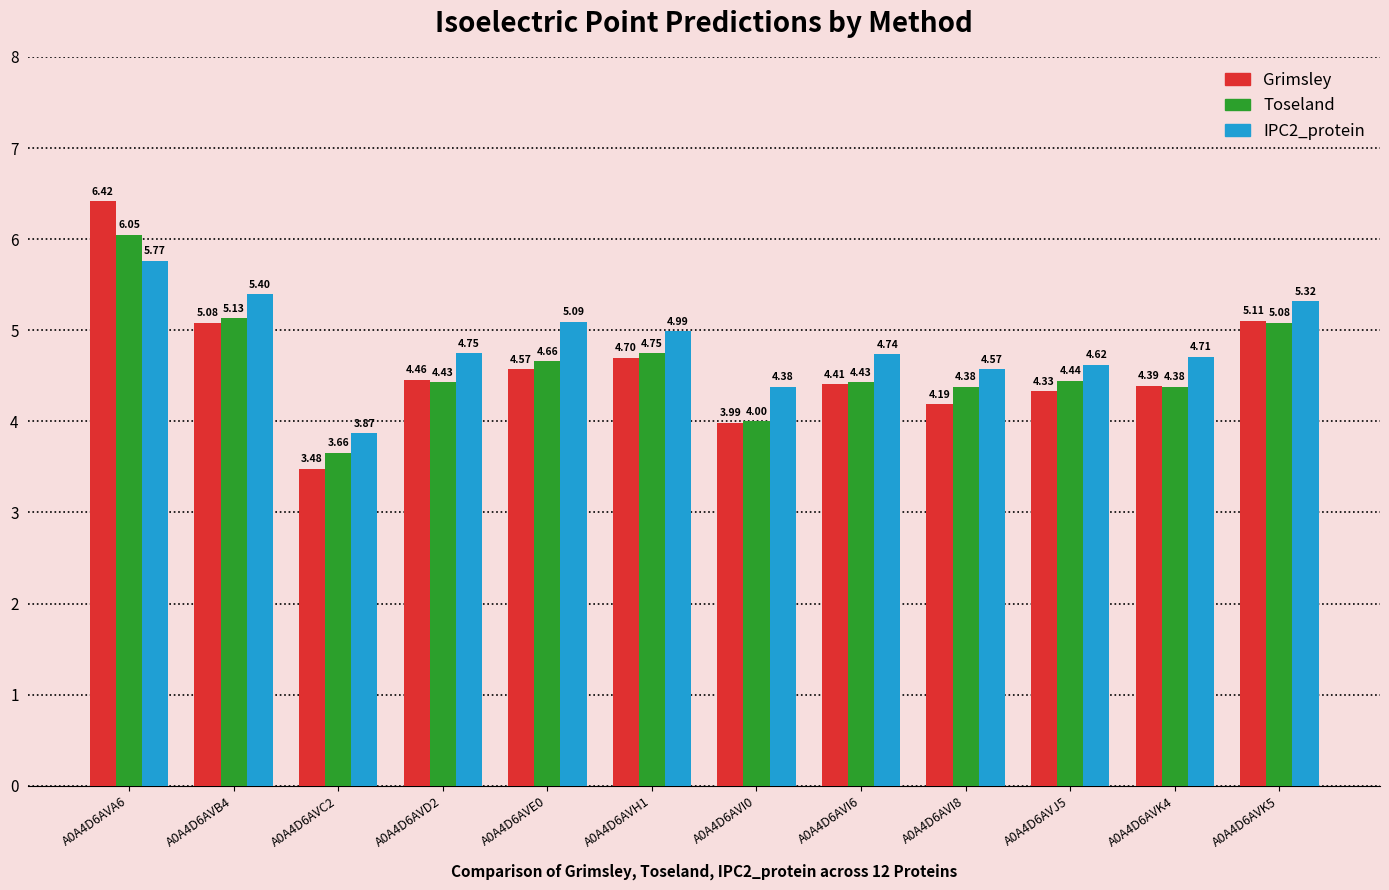

The value of Toseland at A0A4D6AVC2 is 6.2. True or false?

False